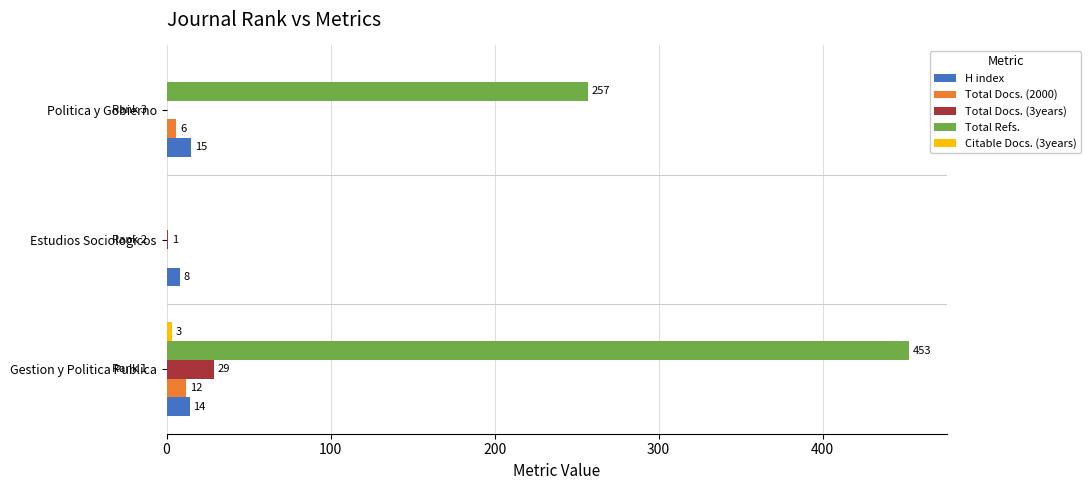

Is the value of Total Docs. (2000) at Politica y Gobierno greater than the value of Total Docs. (3years) at Estudios Sociologicos?

Yes